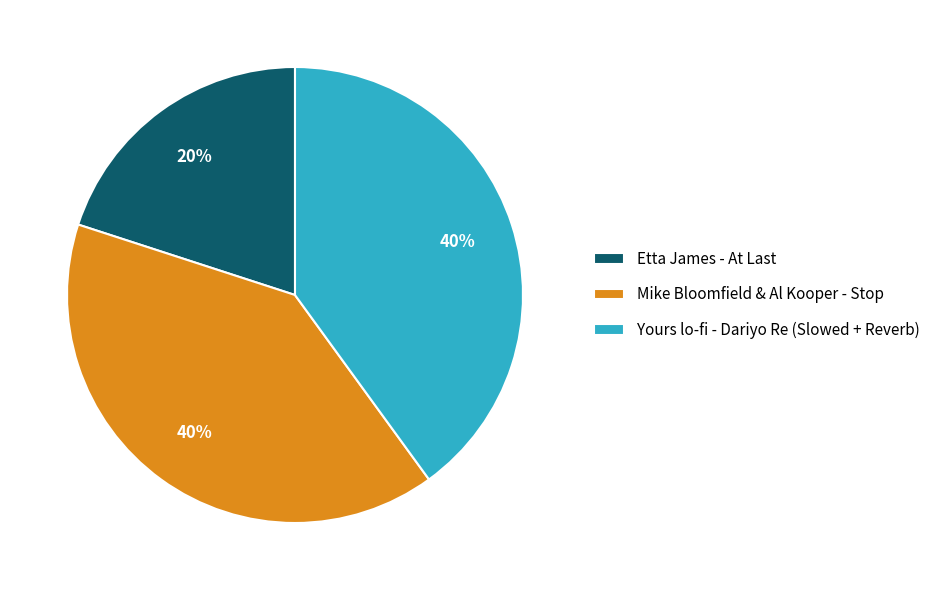

To the nearest percent, what percentage of the pie is Yours lo-fi - Dariyo Re (Slowed + Reverb)?

40%